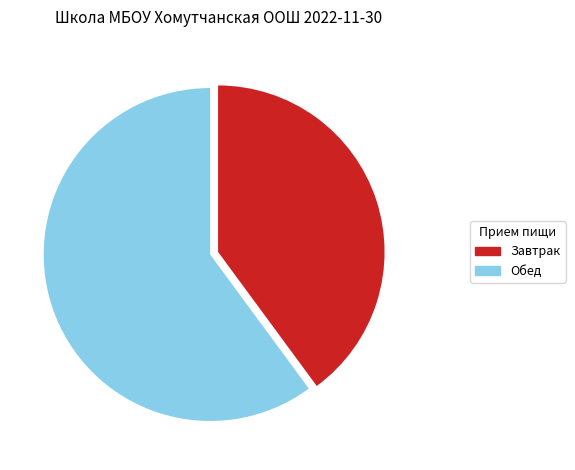

Is the sum of Обед and Завтрак greater than half?

Yes